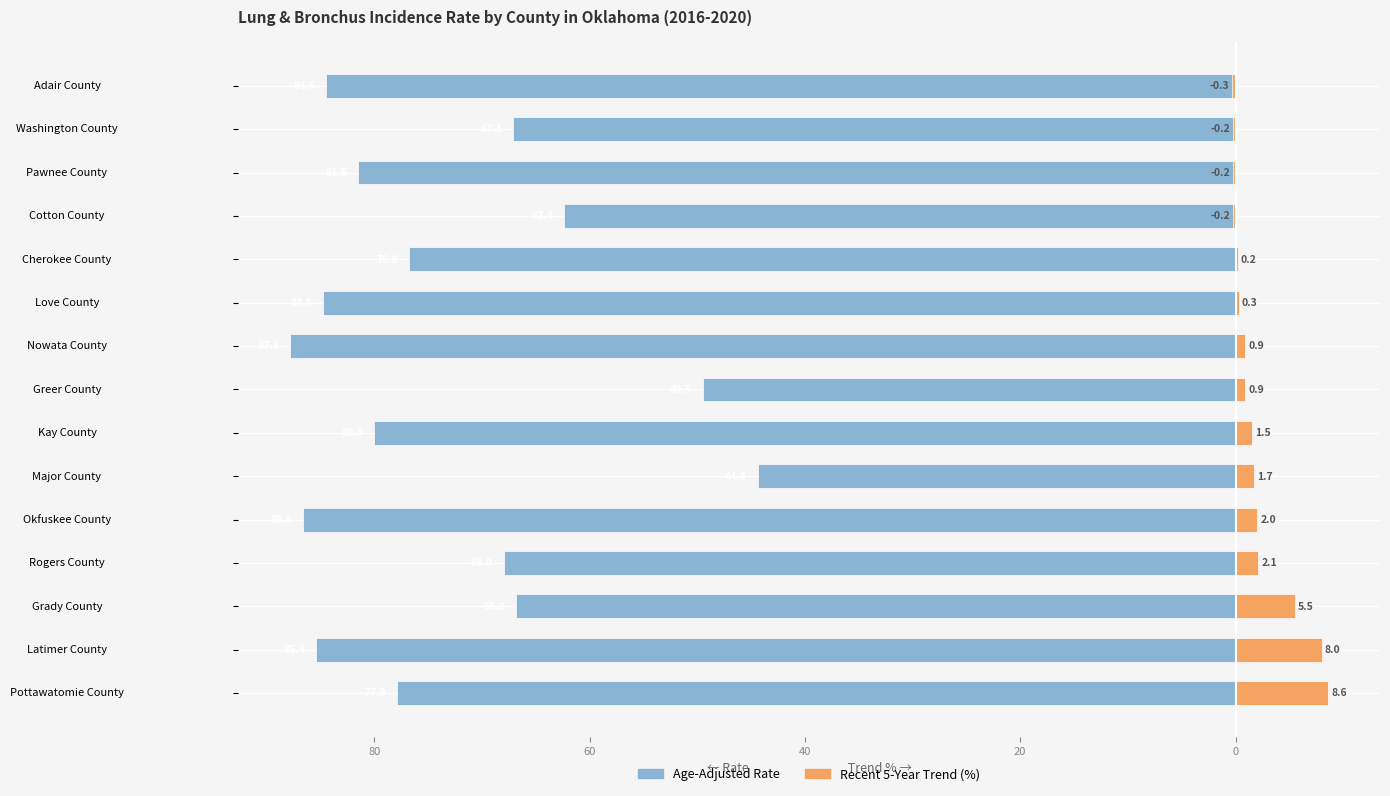

Between Rogers County and Cotton County, which series saw the biggest shift?

Age-Adjusted Rate